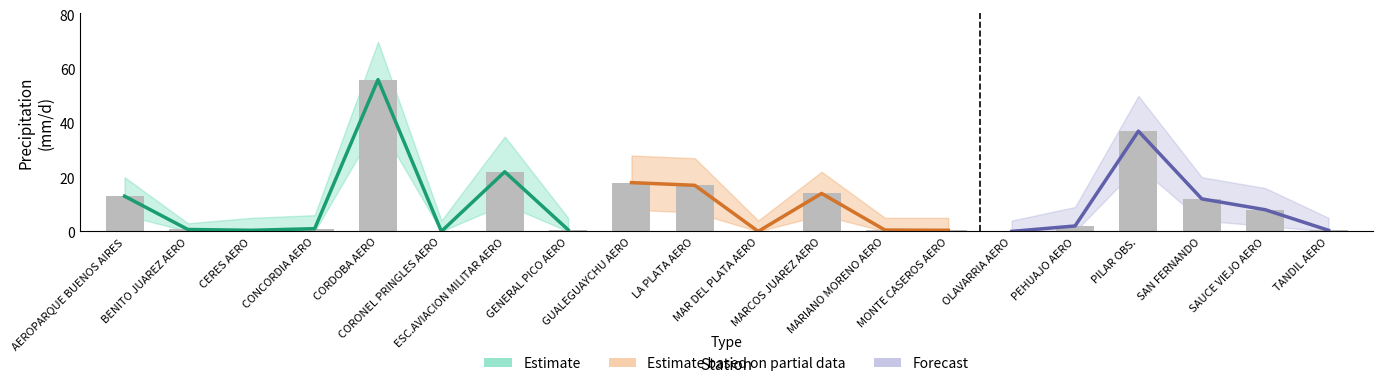

The value of valor_upper at PEHUAJO AERO is 9.0. True or false?

True